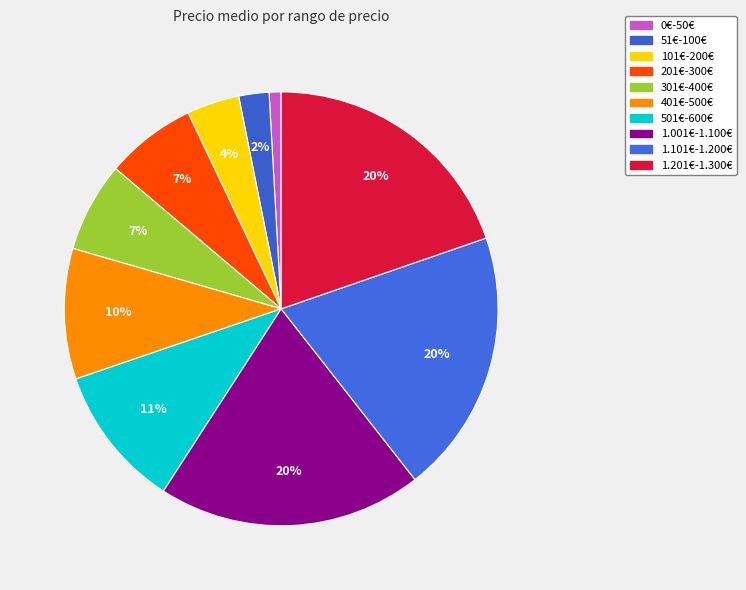

What is the ratio of the value at 501€-600€ to the value at 201€-300€?

1.6